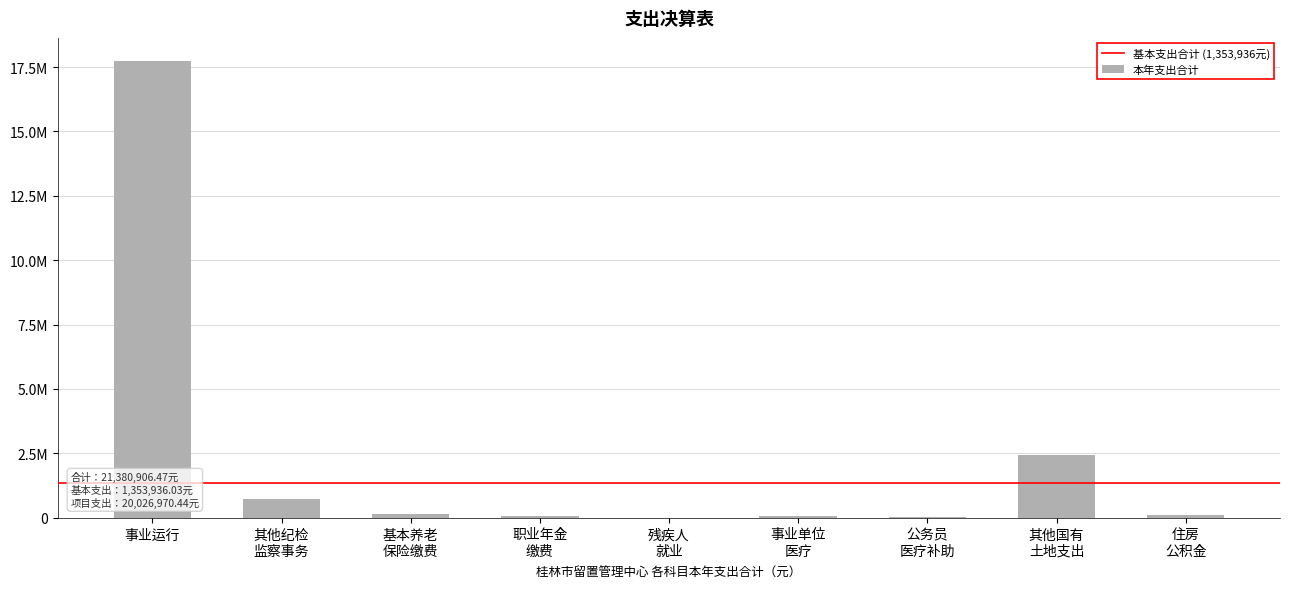

Reading left to right, what are all the values shown in this chart?

17747924.4	718013.7	153979.0	76989.5	8865.6	72596.9	47526.3	2444269.3	110741.7